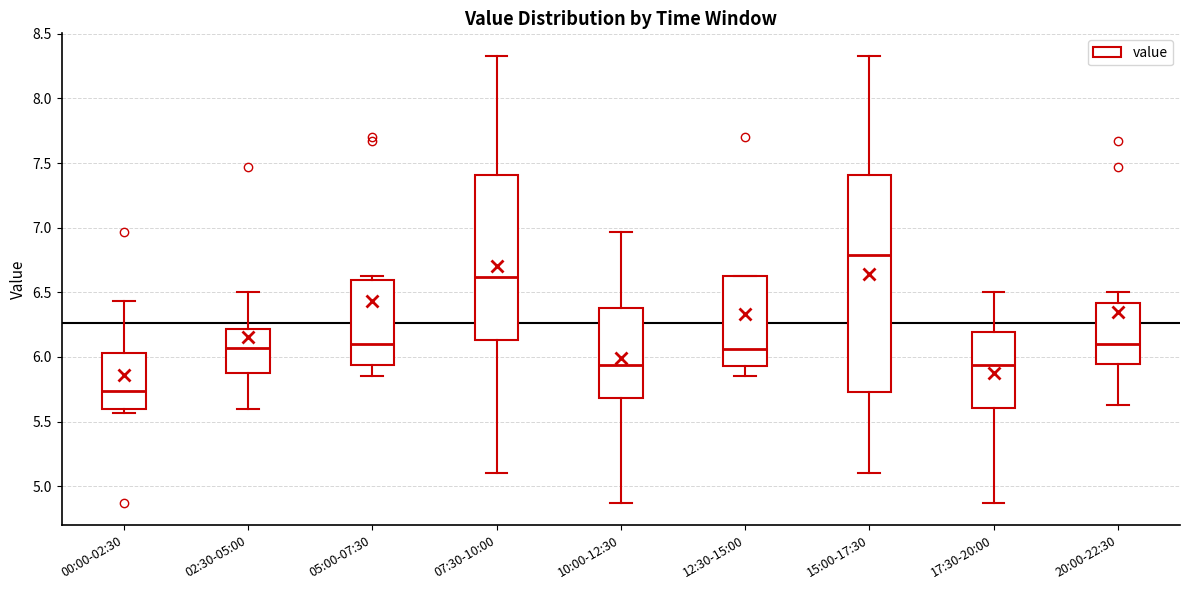

Comparing the boxes themselves (not the whiskers), which one is the tallest?

15:00-17:30